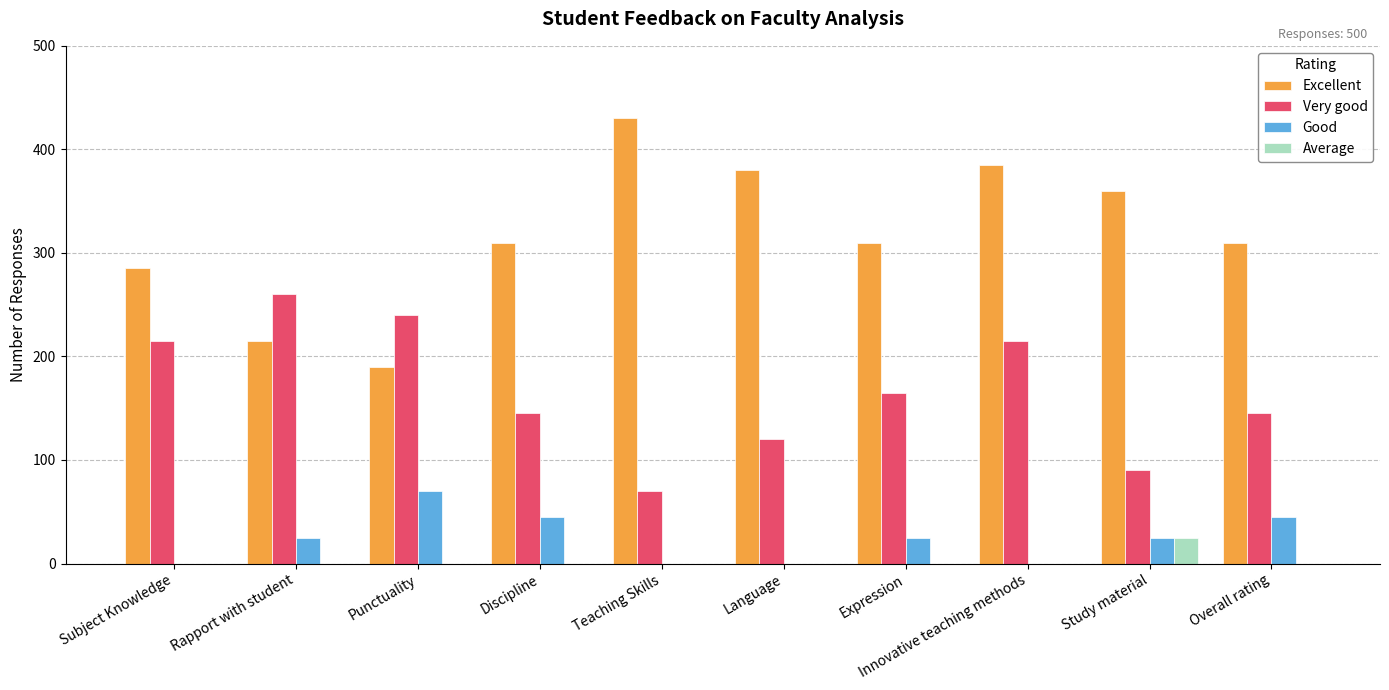

At which category does the chart reach its peak across all series?

Teaching Skills